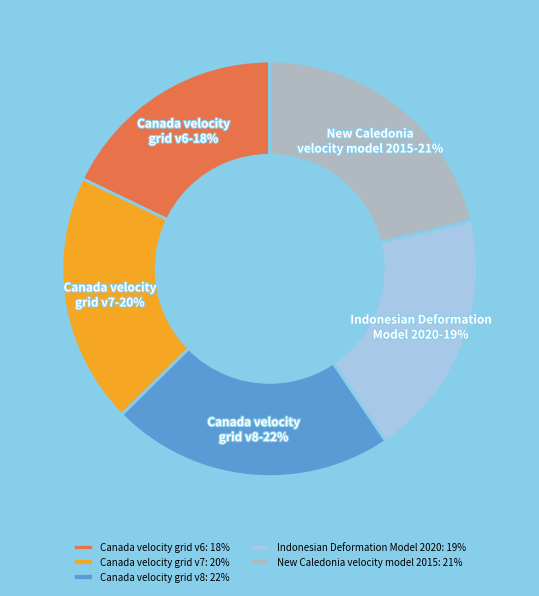

Is the sum of Canada velocity grid v7 and New Caledonia velocity model 2015 greater than half?

No